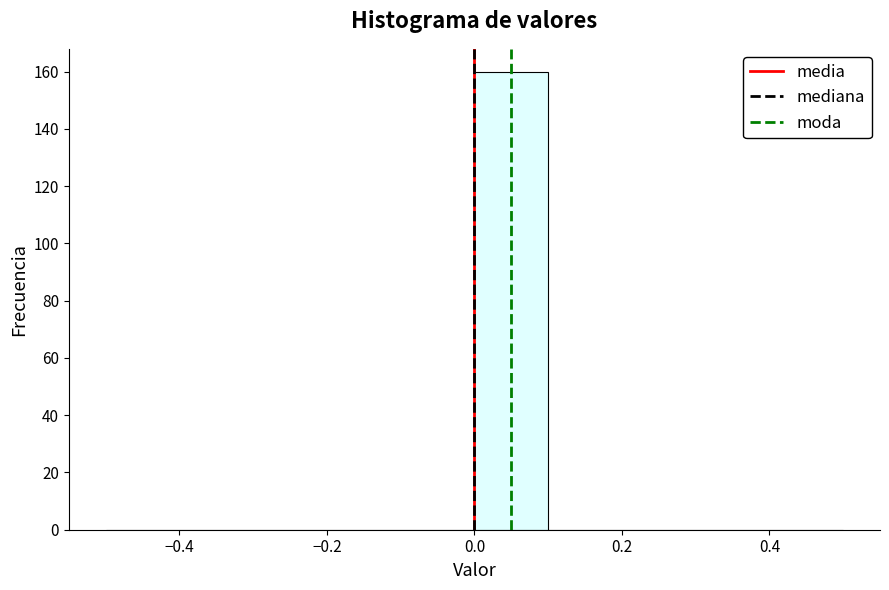

Over which range of the x-axis is the bar tallest?

0.0 to 0.1